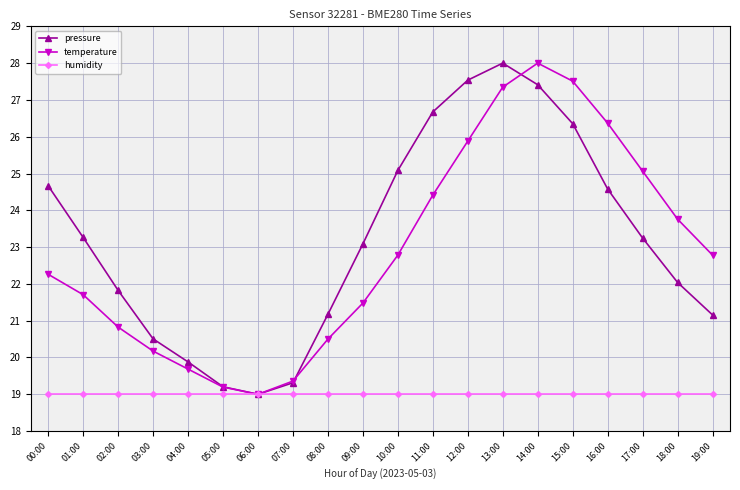

What is the value of the pressure point at the 8th from the left?

19.3